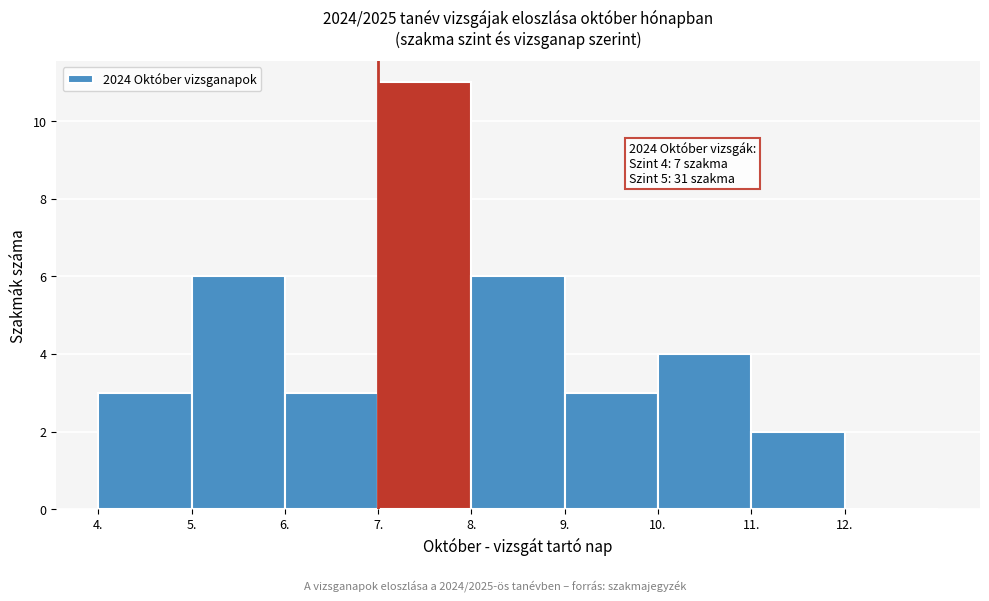

Which range on the x-axis has the tallest bar?

7 to 8